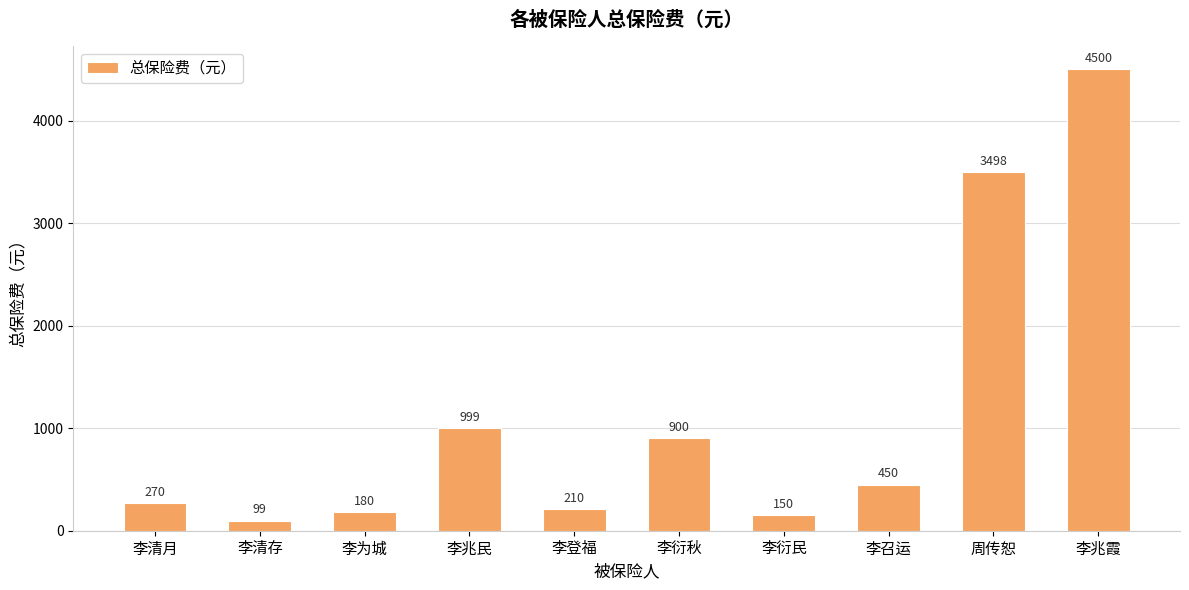

What is the ratio of the value at 李兆霞 to the value at 李兆民?

4.5